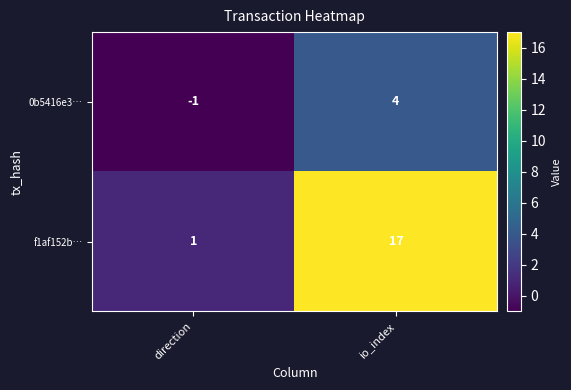

Reading left to right, list all the values displayed in this chart.

0b5416e3…: -1	4
f1af152b…: 1	17